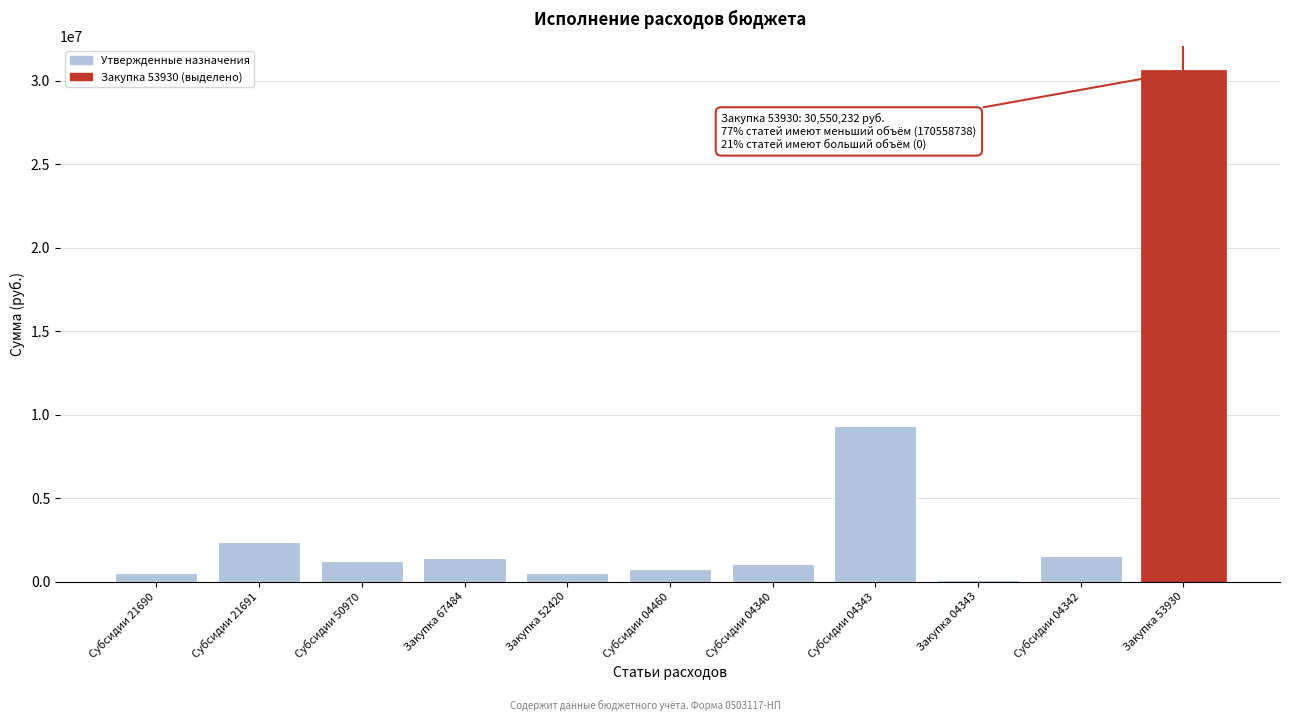

What is the sum of the values at Субсидии 04342 and Субсидии 50970?

2760838.0